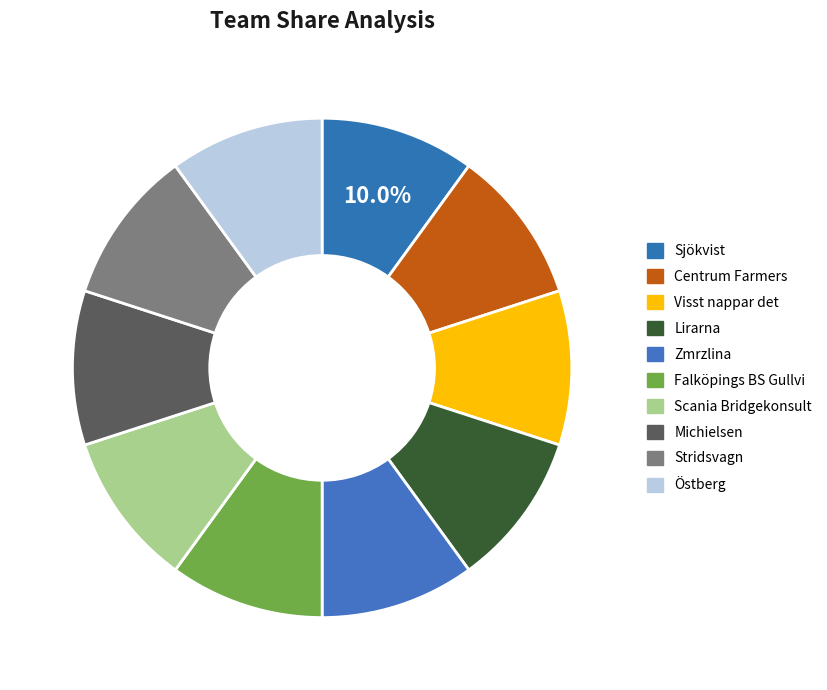

Which has a higher value, Östberg or Stridsvagn?

Östberg